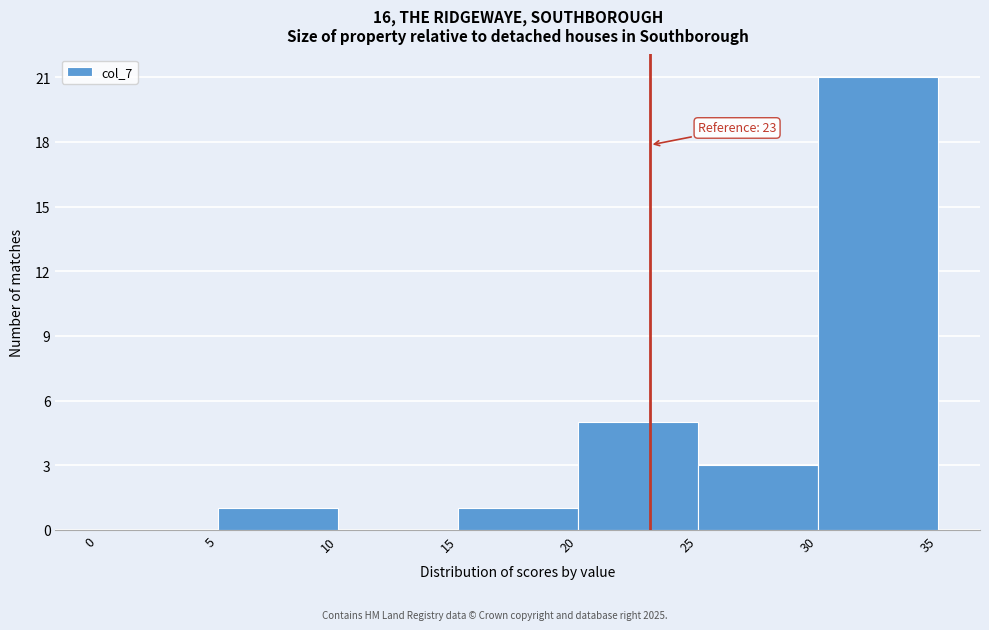

Over which range of the x-axis is the bar tallest?

30 to 35